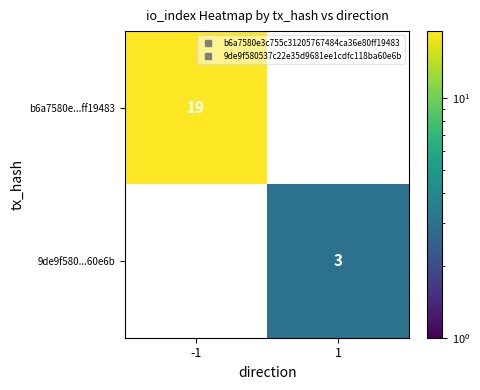

What is the smallest value displayed?

3.0